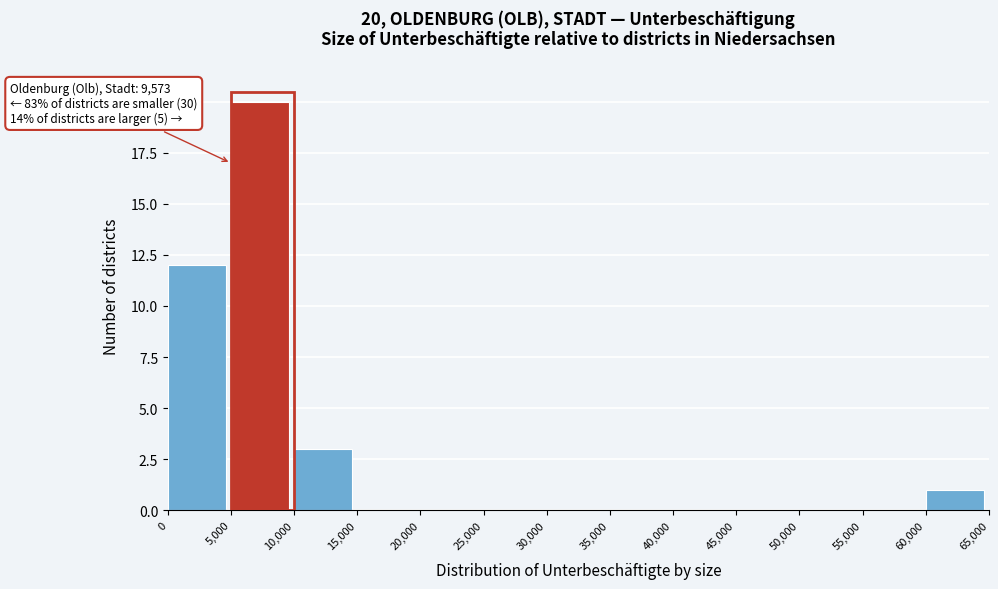

Over which range of the x-axis is the bar tallest?

5,000 to 10,000